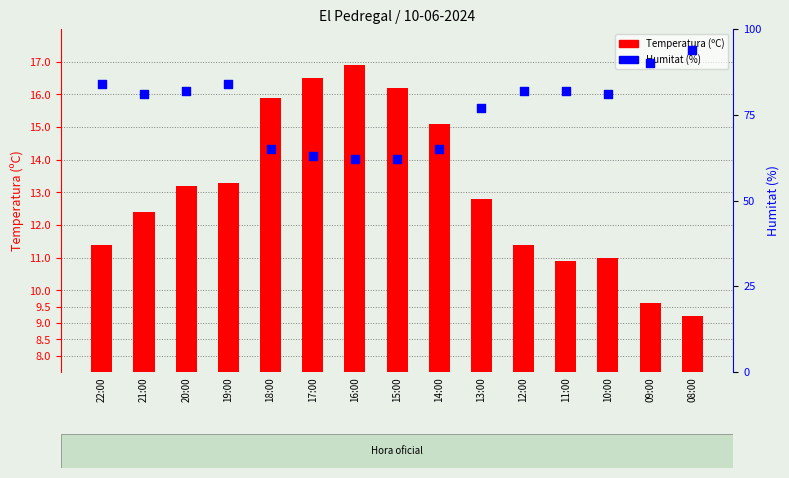

At how many categories does at least one series exceed 9?

15